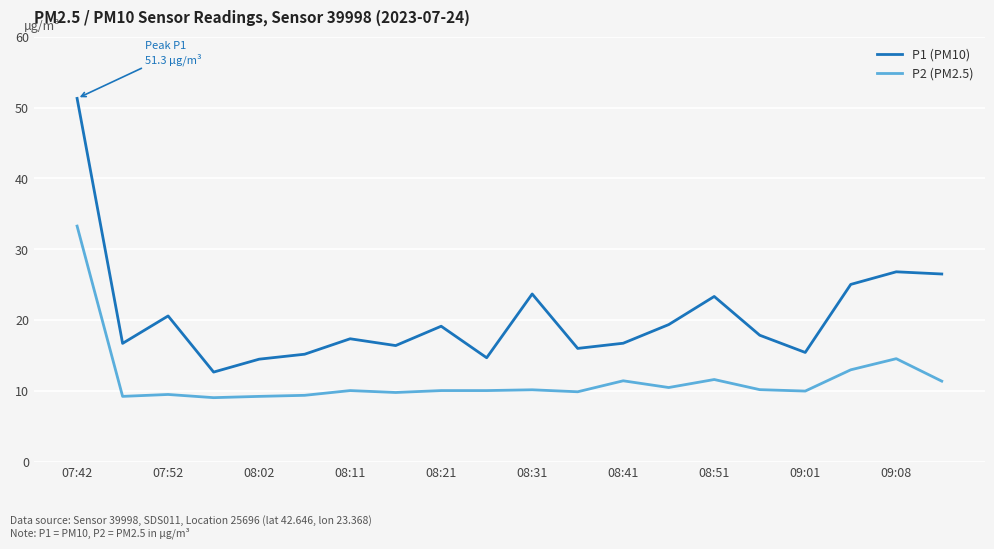

True or false: P1 (PM10) and P2 (PM2.5) cross at least once.

False